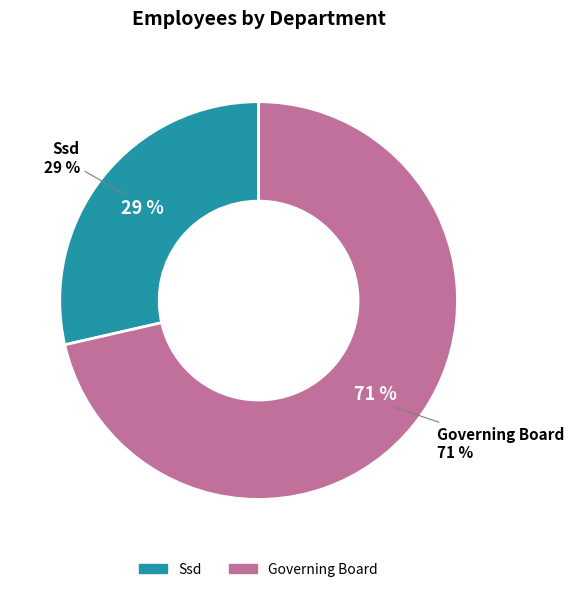

True or false: Governing Board accounts for 77% of the total.

False